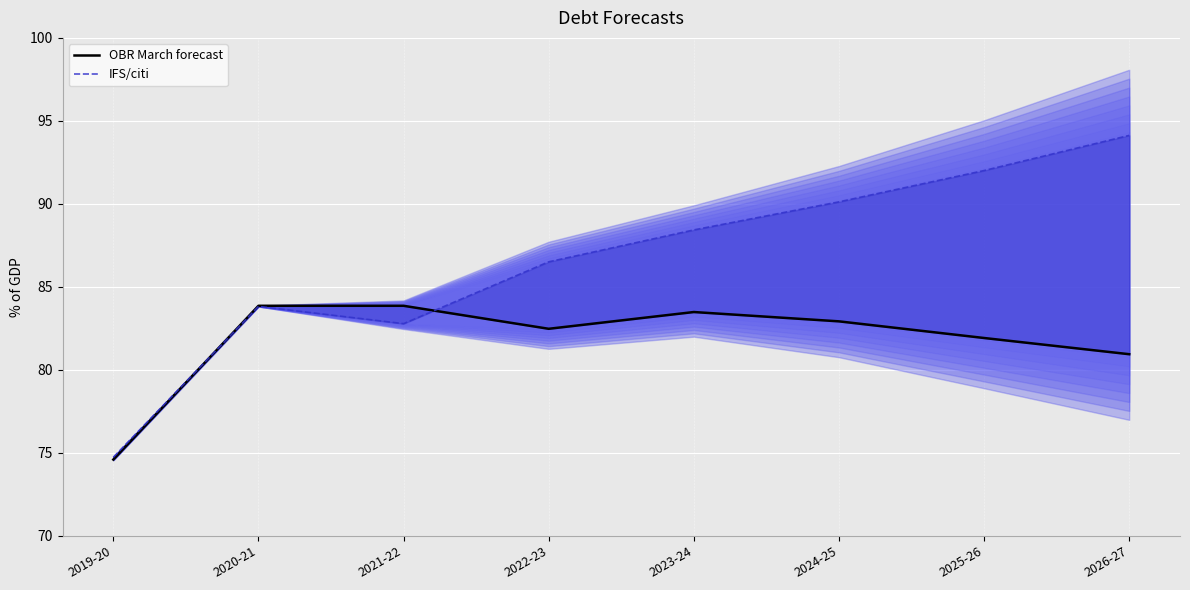

Is this an area chart (filled region under the line)?

No